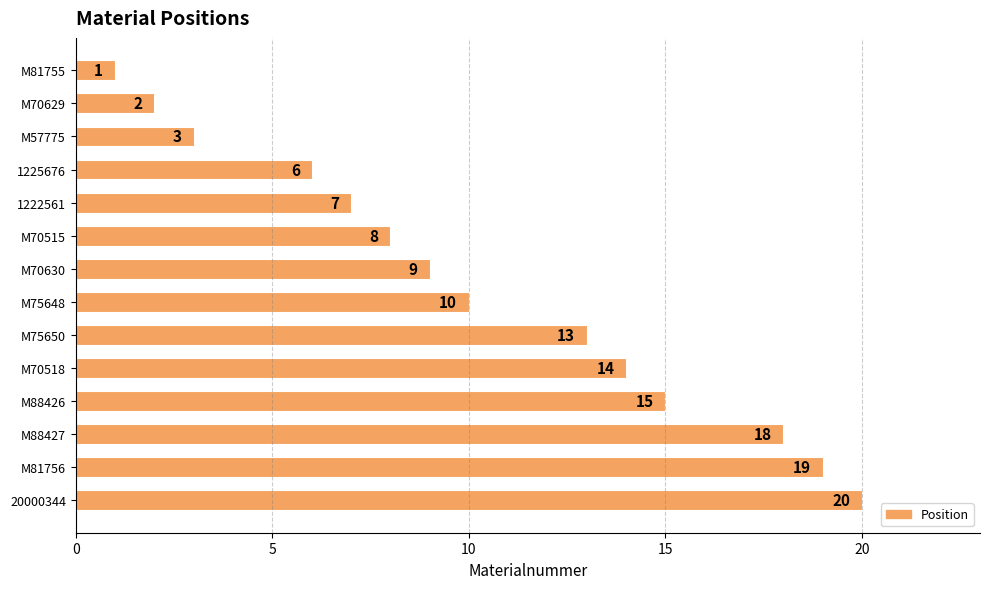

Rank the categories by value from lowest to highest.

M81755, M70629, M57775, 1225676, 1222561, M70515, M70630, M75648, M75650, M70518, M88426, M88427, M81756, 20000344